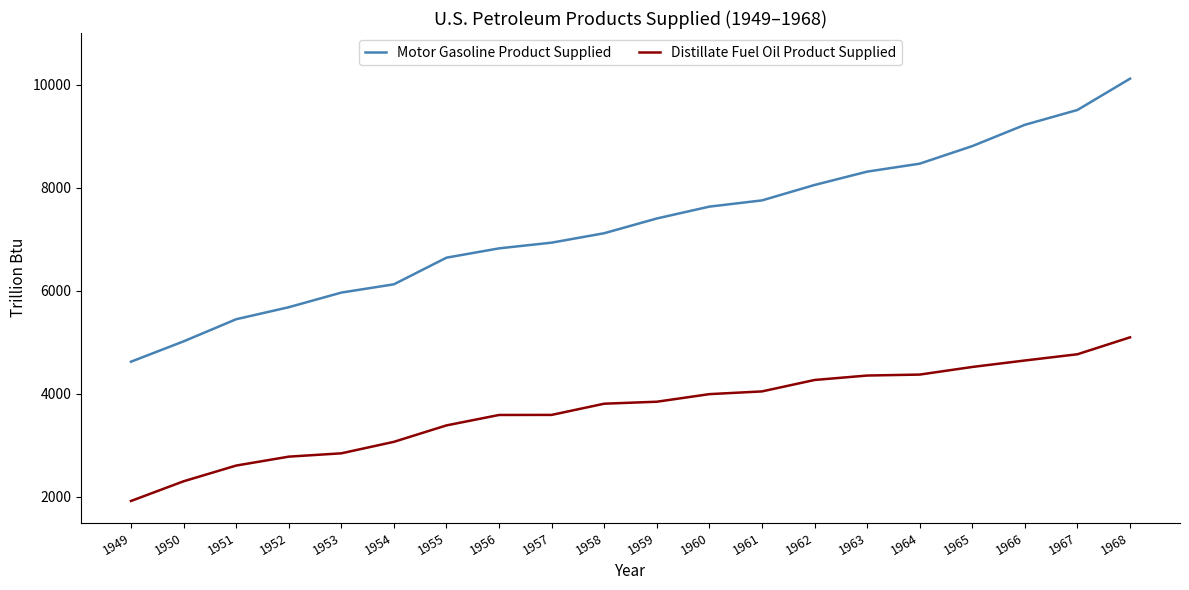

Rank the series at 1957 from lowest to highest value.

Distillate Fuel Oil Product Supplied, Motor Gasoline Product Supplied